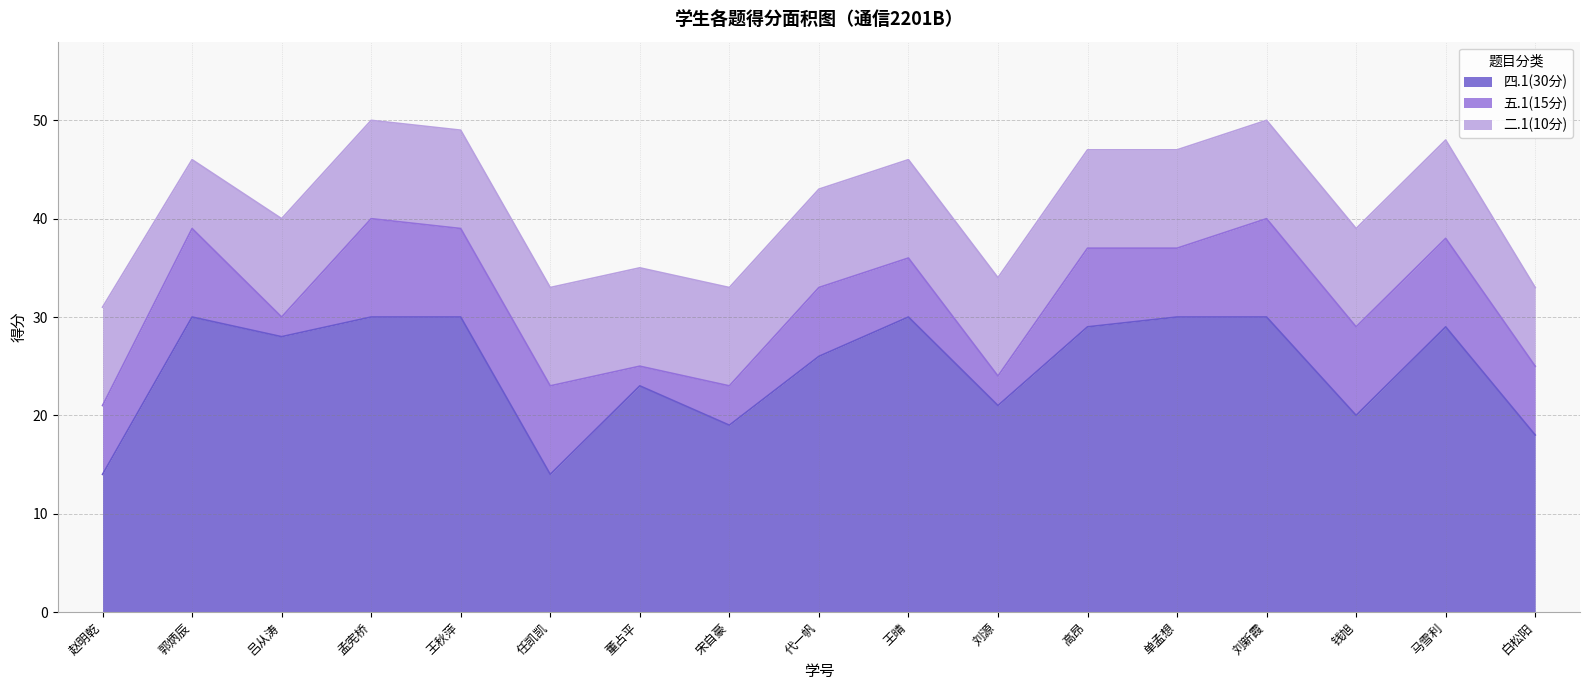

What is the value of the 五.1(15分) point at the 10th from the left?

6